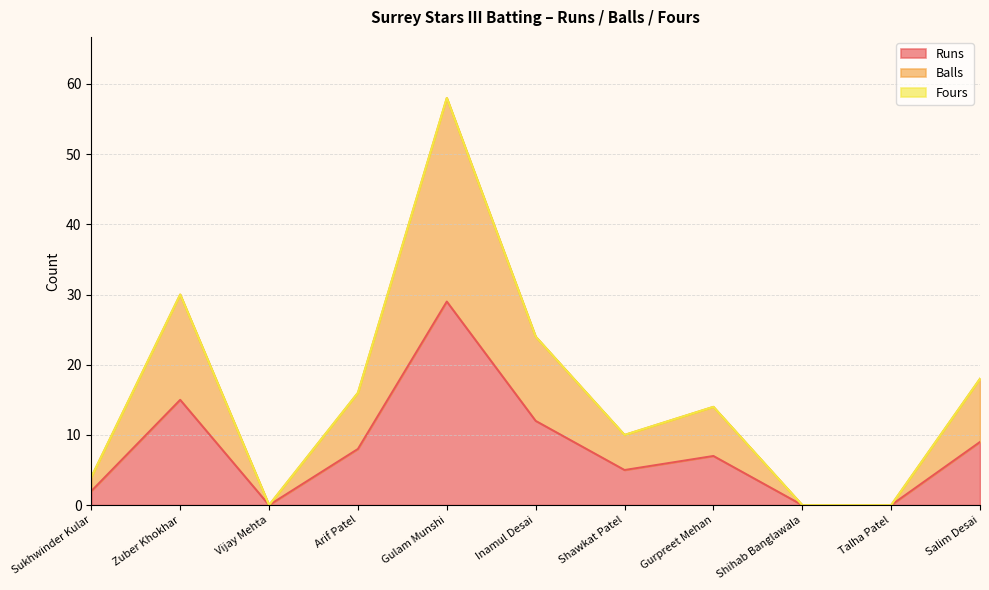

Reading right to left, transcribe all the data shown in this chart.

Runs: Salim Desai=9	Talha Patel=0	Shihab Banglawala=0	Gurpreet Mehan=7	Shawkat Patel=5	Inamul Desai=12	Gulam Munshi=29	Arif Patel=8	Vijay Mehta=0	Zuber Khokhar=15	Sukhwinder Kular=2
Balls: Salim Desai=18	Talha Patel=0	Shihab Banglawala=0	Gurpreet Mehan=14	Shawkat Patel=10	Inamul Desai=24	Gulam Munshi=58	Arif Patel=16	Vijay Mehta=0	Zuber Khokhar=30	Sukhwinder Kular=4